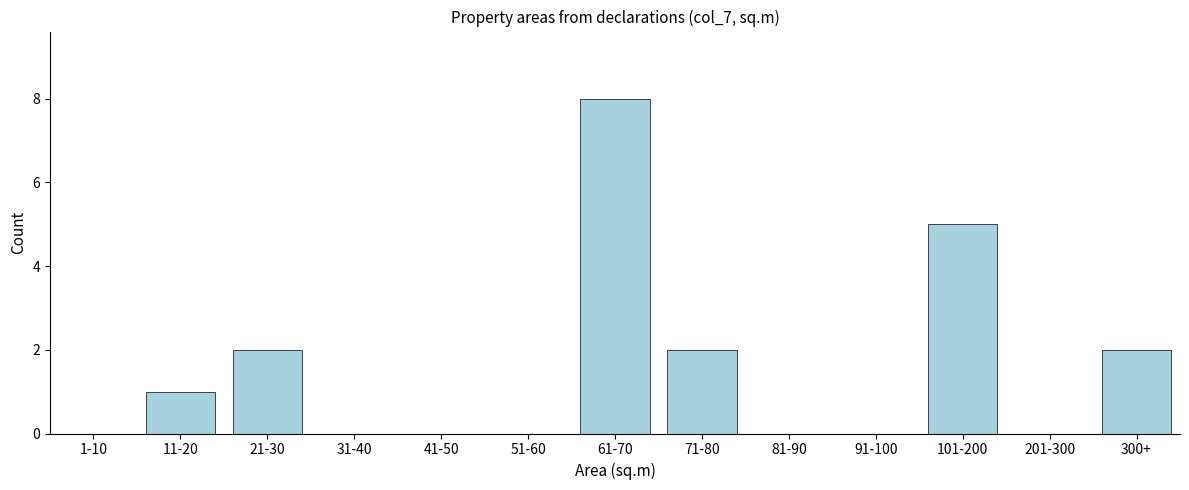

Reading left to right, what are all the values shown in this chart?

1-10=0	11-20=1	21-30=2	31-40=0	41-50=0	51-60=0	61-70=8	71-80=2	81-90=0	91-100=0	101-200=5	201-300=0	300+=2